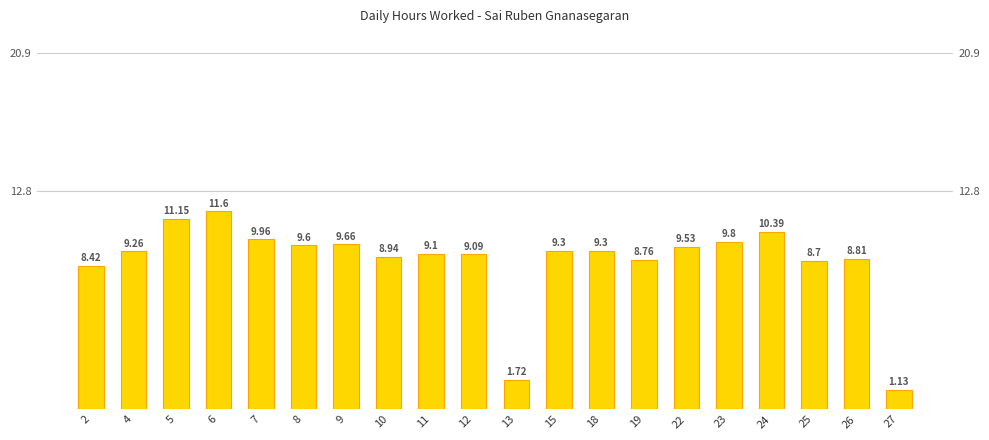

How many bars are there in total?

20